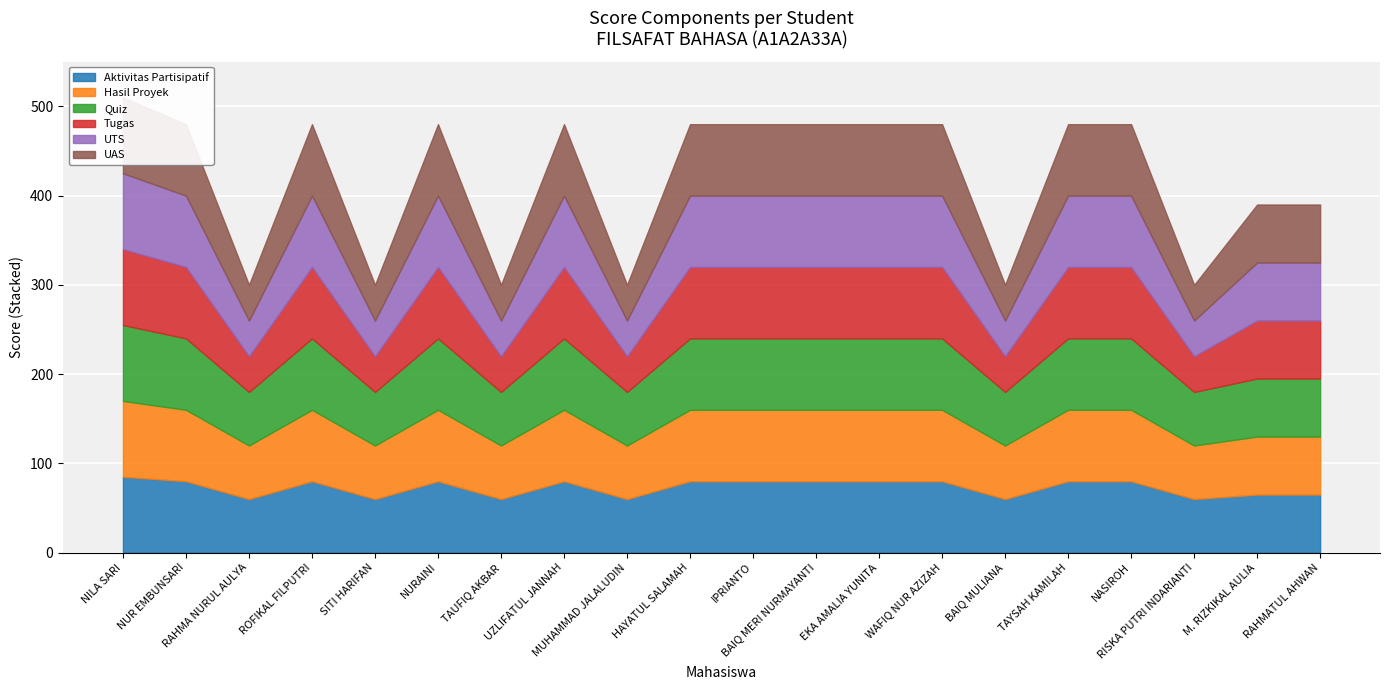

What is the spread (max minus min) of values at SITI HARIFAN?

20